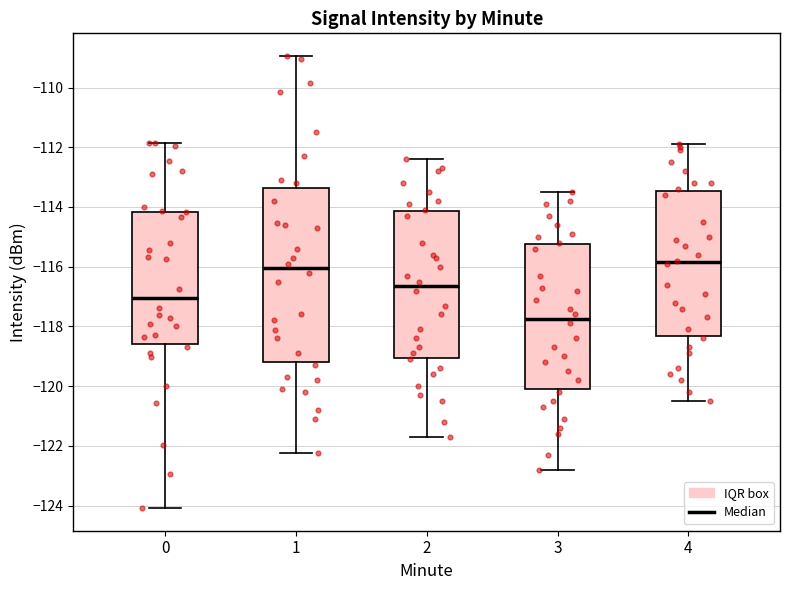

Reading left to right, transcribe this box plot: for each box, give where its median line is, the range the box spans, and where its two whiskers end, as read against the y-axis. The values are not printed on the chart, so give them approximately, as read against the axis.

0: median -117.0, box -118.6 to -114.2, whiskers -124.0 to -111.8
1: median -116.0, box -119.2 to -113.4, whiskers -122.2 to -109.0
2: median -116.6, box -119.0 to -114.2, whiskers -121.6 to -112.4
3: median -117.8, box -120.0 to -115.2, whiskers -122.8 to -113.4
4: median -115.8, box -118.4 to -113.4, whiskers -120.4 to -111.8